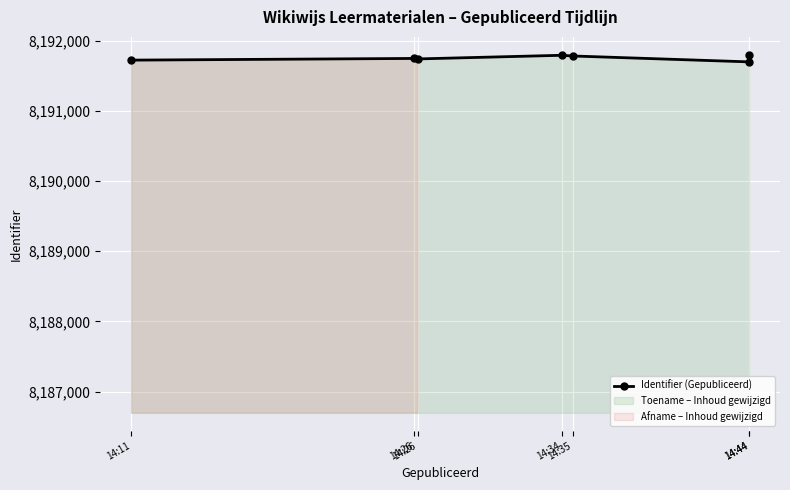

Is it true that the value at 14:44 is 8191697?

True